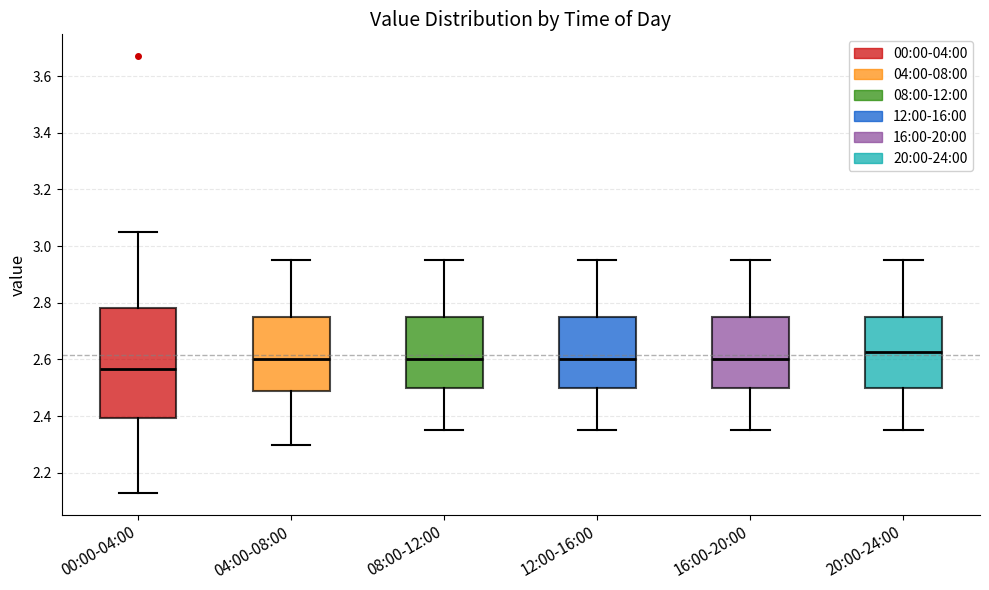

Where does the upper whisker of the box for 00:00-04:00 end on the y-axis? The values are not printed on the chart, so give them approximately, as read against the axis.

3.06